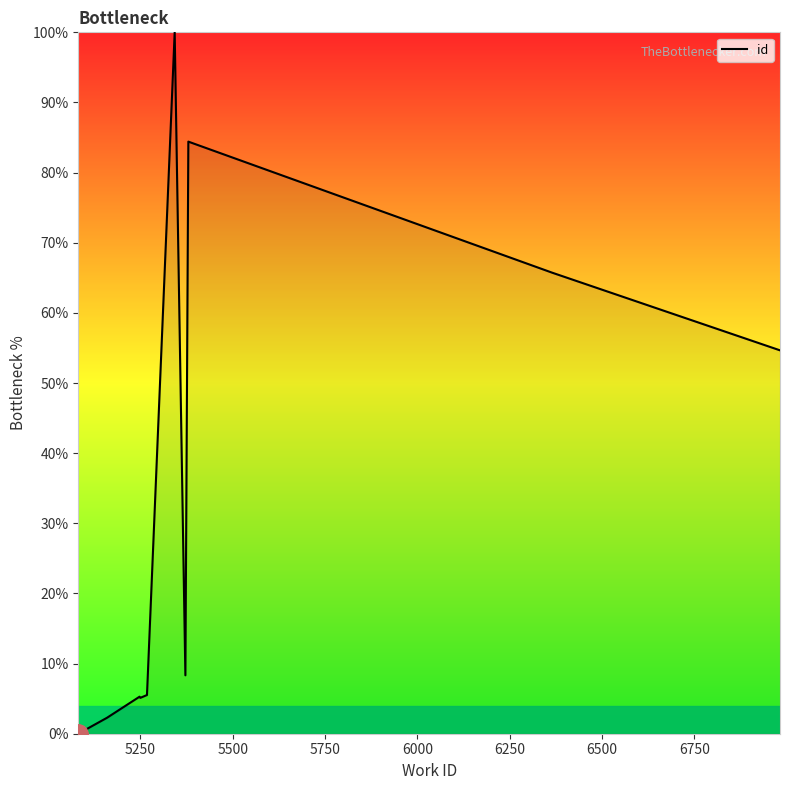

What is the difference between the maximum and minimum values?

100.0